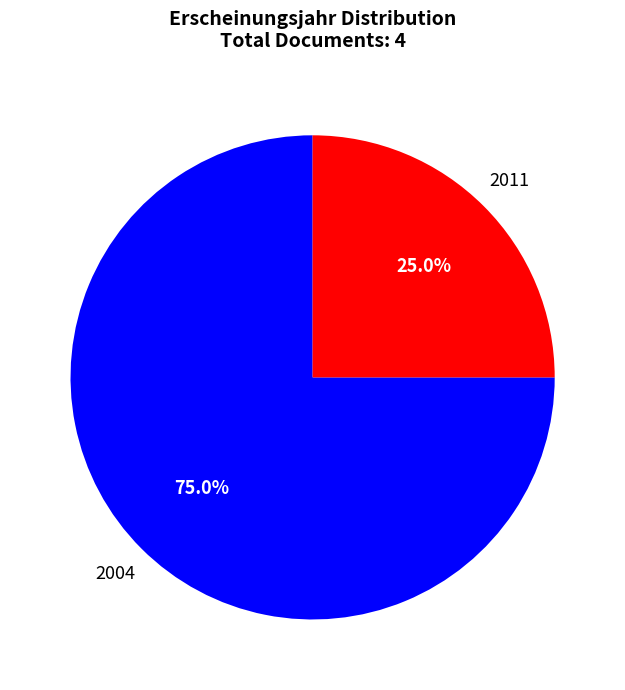

Does any single category account for the majority?

Yes